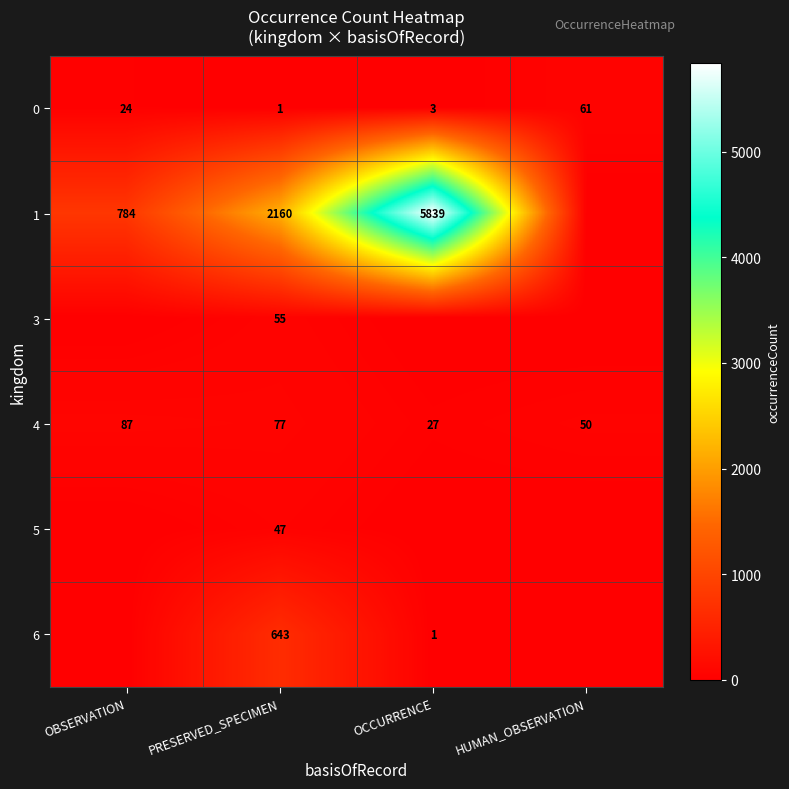

Which label corresponds to the largest value in the chart?

OCCURRENCE